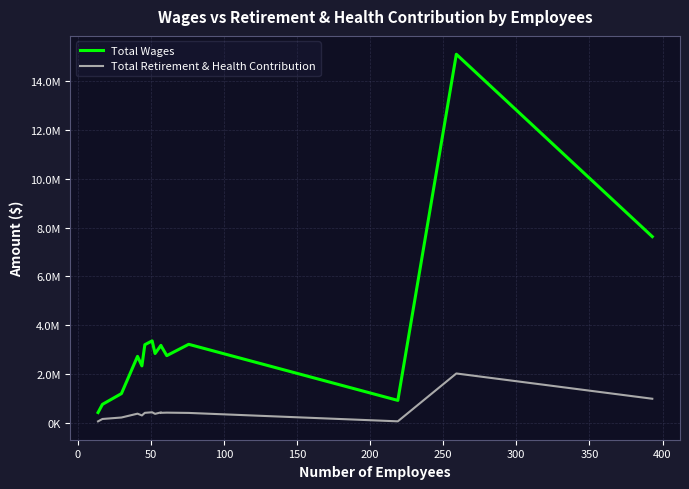

Rank the series by their maximum value, from highest to lowest.

Total Wages, Total Retirement & Health Contribution